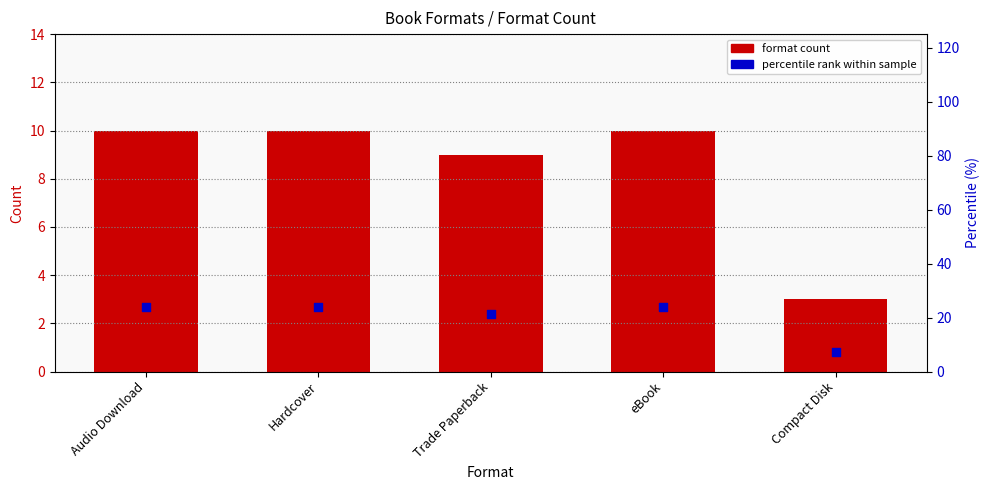

Which series reaches the minimum Y coordinate?

format count